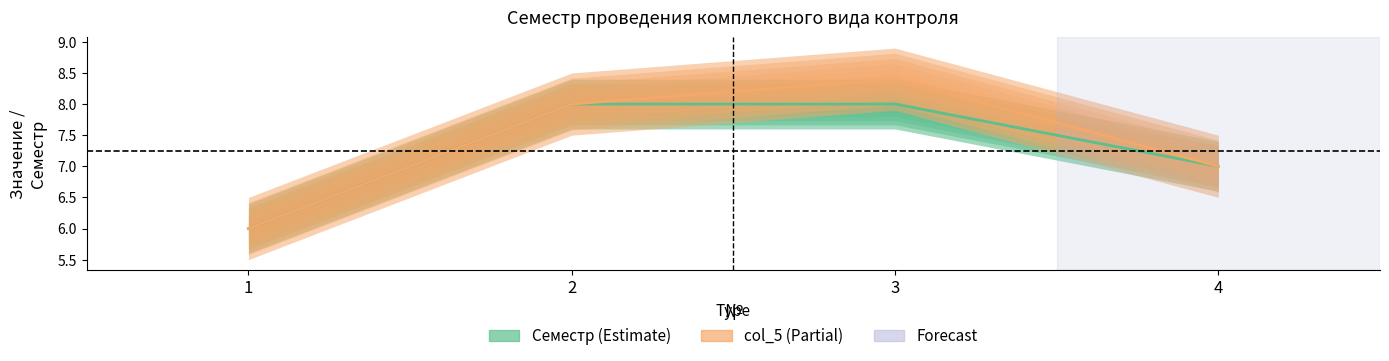

What is the average value?

7